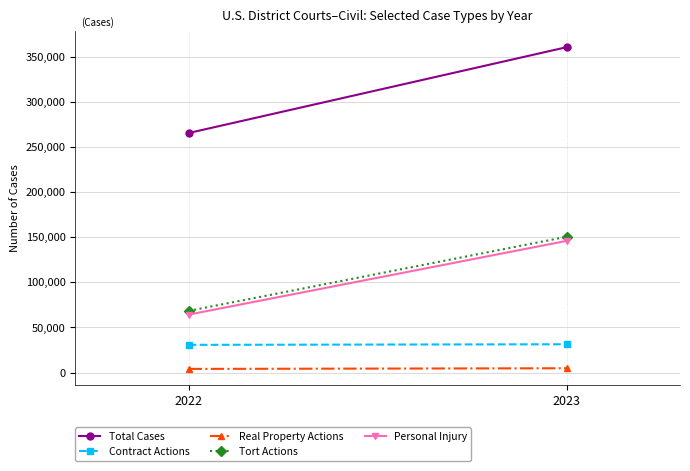

Read the Personal Injury value at 2022.

64281